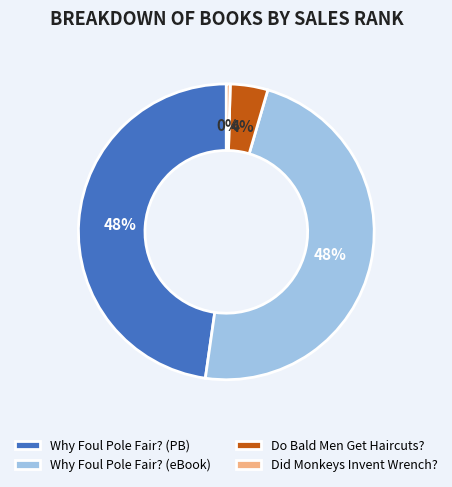

The Why Foul Pole Fair? (PB) slice represents 33% of the pie. True or false?

False